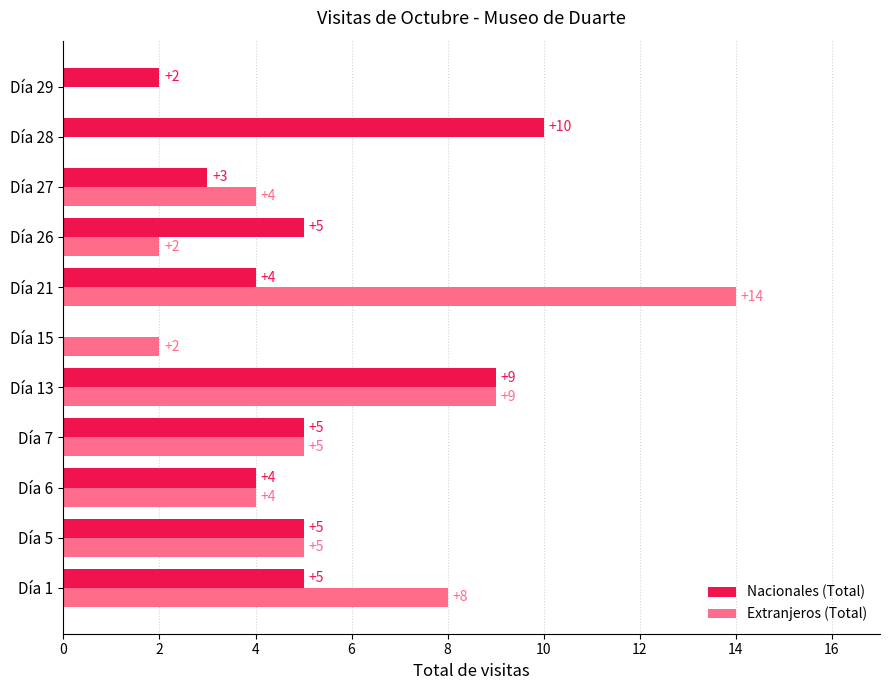

What are all the series names shown in the legend?

Nacionales (Total), Extranjeros (Total)